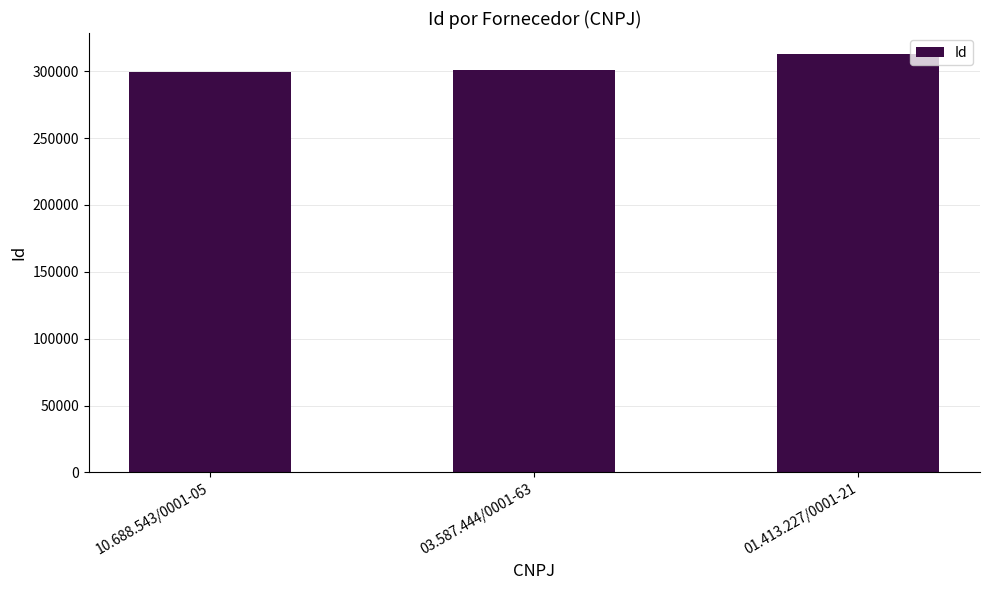

The chart shows a value of 312855 at 01.413.227/0001-21. True or false?

True